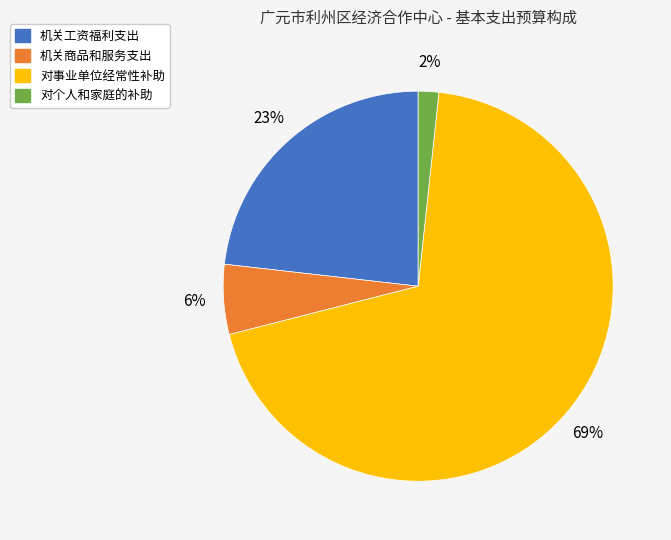

What is the majority slice?

对事业单位经常性补助